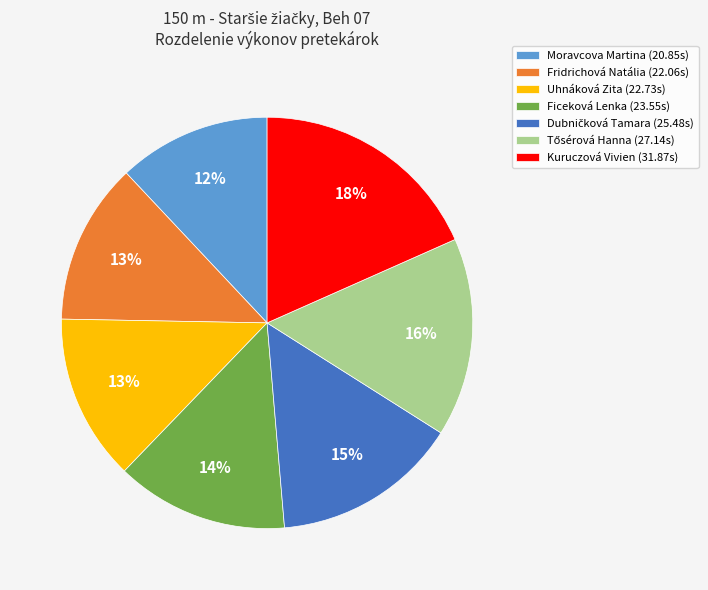

Which slice is the smallest?

Moravcova Martina